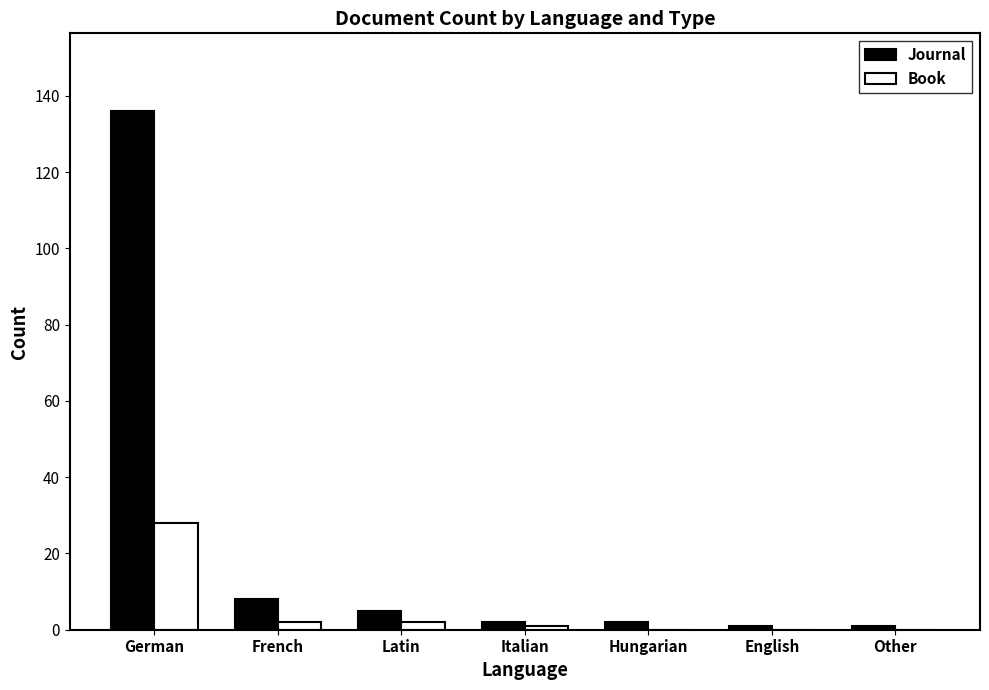

The value of Book at Other is 0. True or false?

True